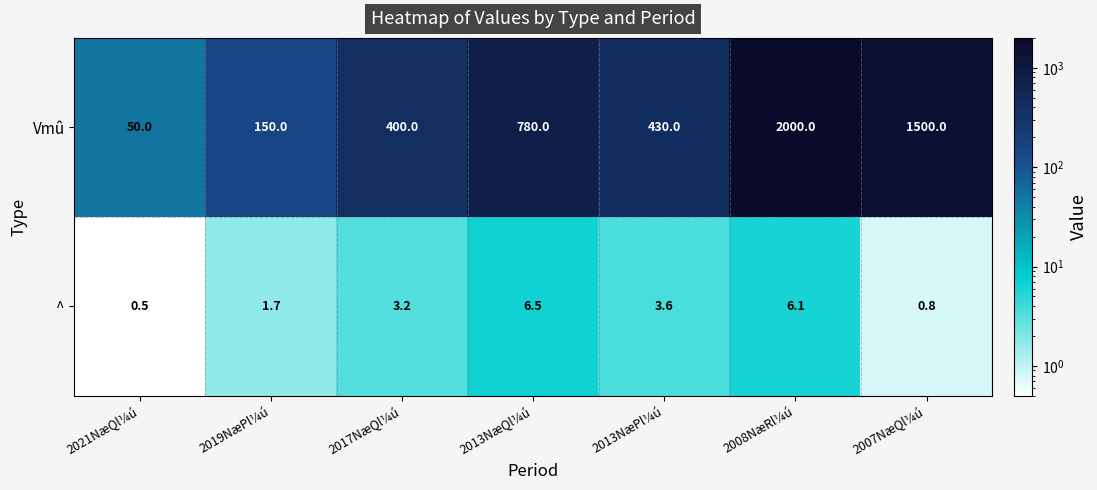

At 2013NæPl¼ú, list the series in order from smallest to largest.

^, Vmû